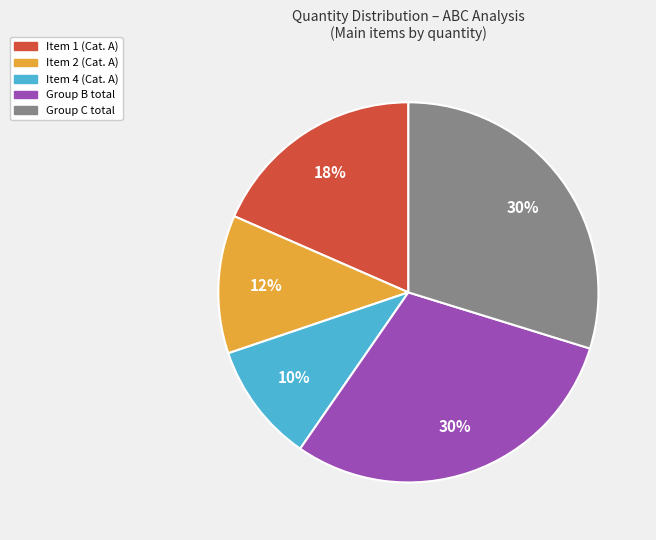

To the nearest percent, what is the average slice percentage?

20%